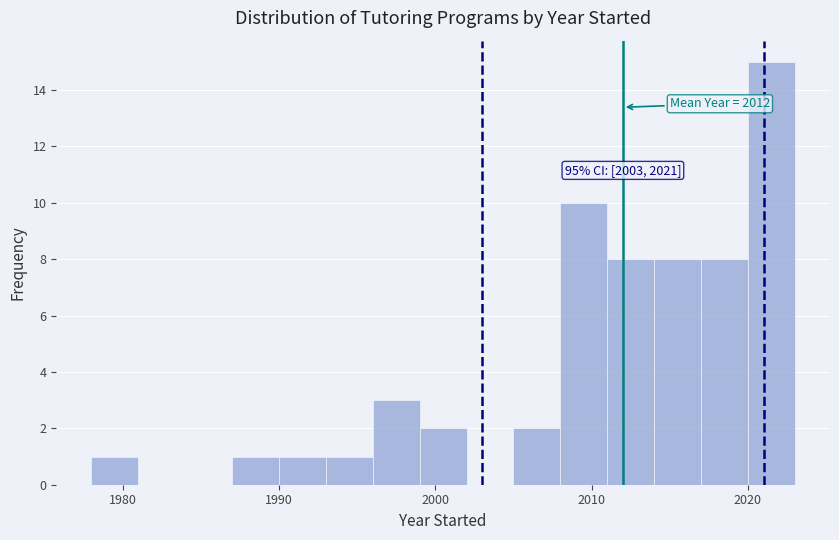

Around what value on the x-axis is the tallest bar? Give the approximate position of its centre, as read against the axis.

2022